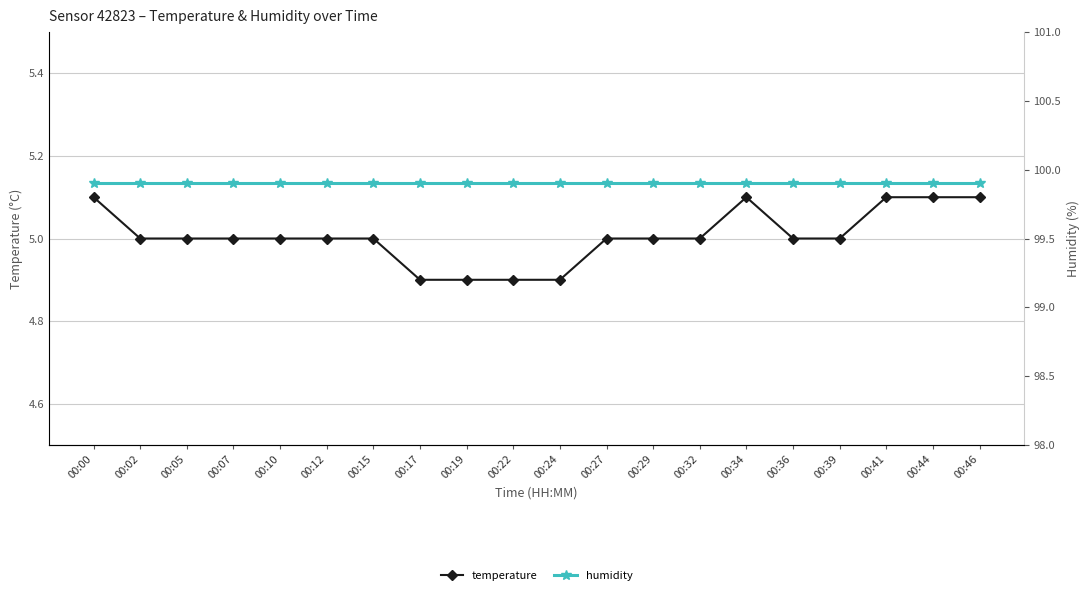

What is the sum of all temperature values?

100.1